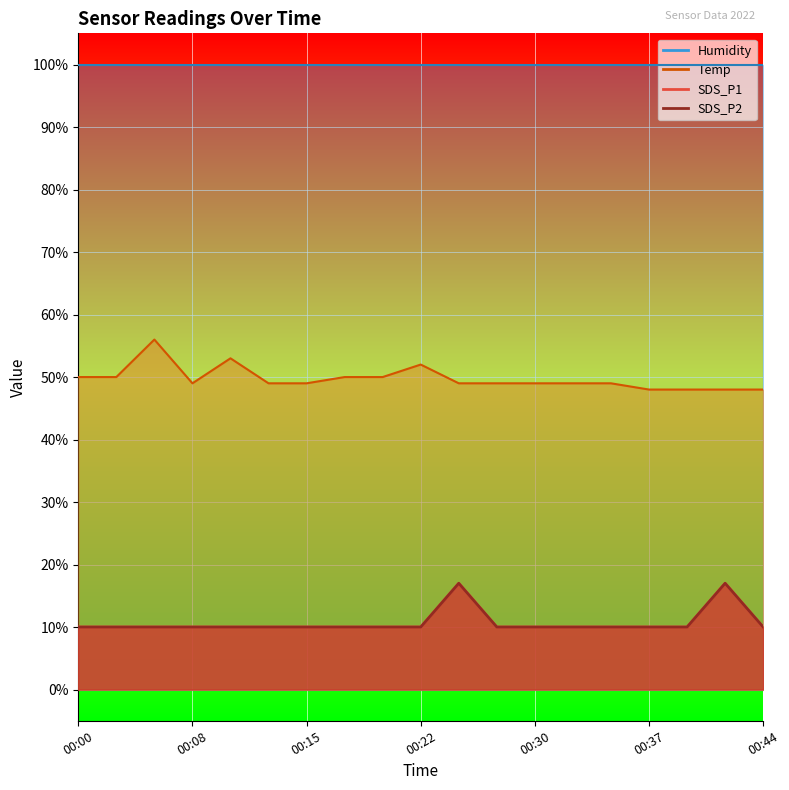

Is the value of SDS_P1 at 00:39 greater than the value of SDS_P2 at 00:37?

No